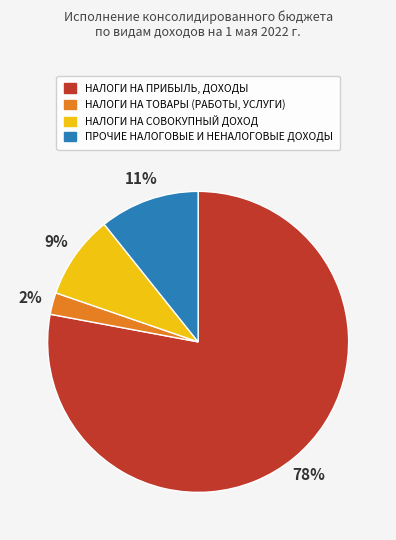

To the nearest percent, what is the difference between the НАЛОГИ НА ТОВАРЫ (РАБОТЫ, УСЛУГИ) and НАЛОГИ НА СОВОКУПНЫЙ ДОХОД slice percentages?

7%